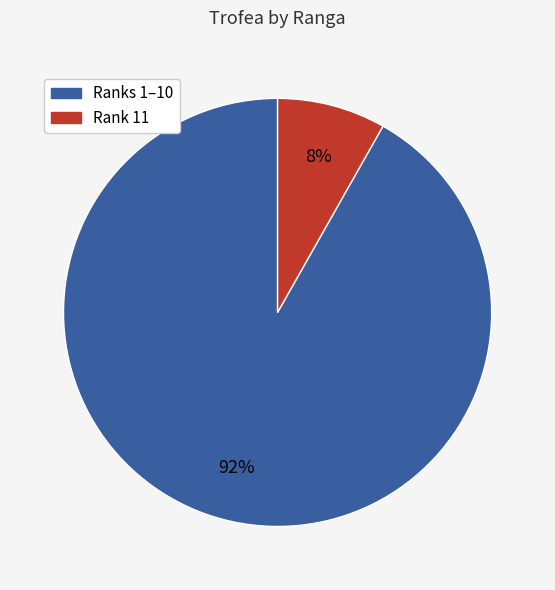

To the nearest percent, what is the difference between the largest and smallest slice percentages?

84%